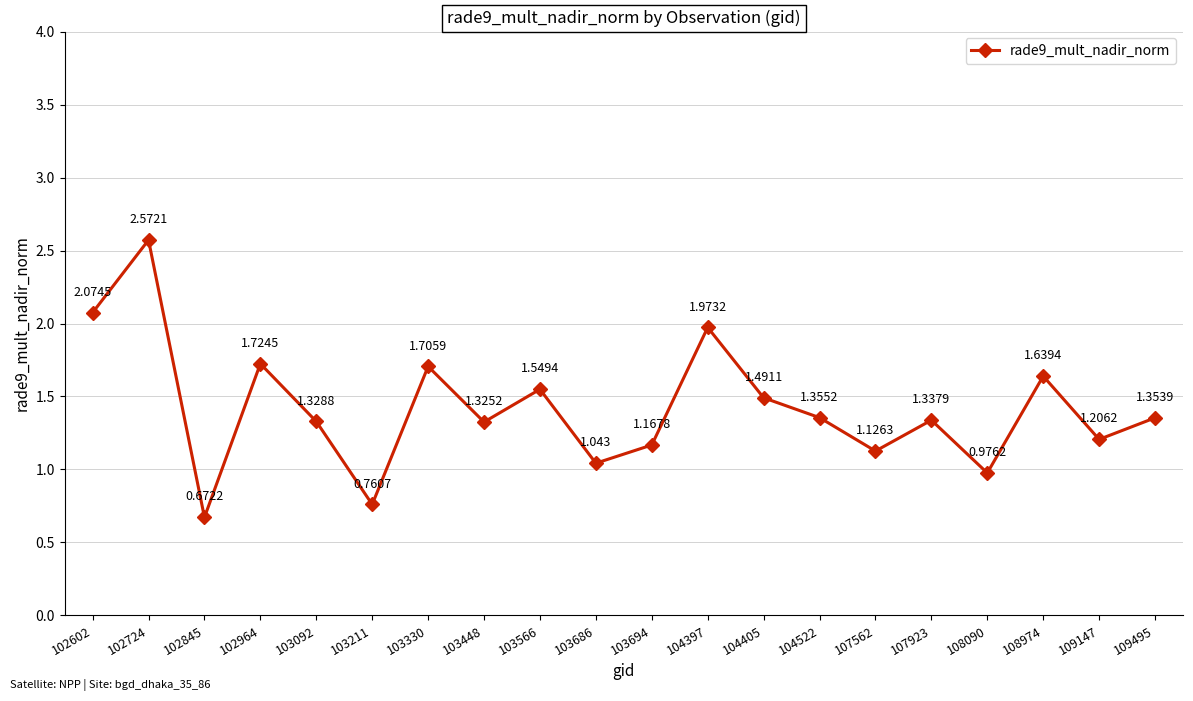

Which category has the lowest value across all series?

102845